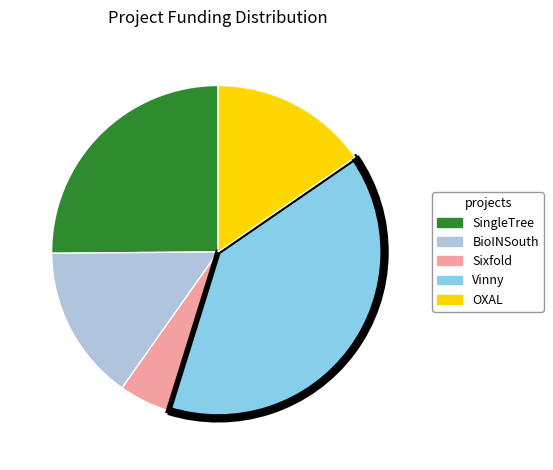

Count the number of slices in the pie.

5